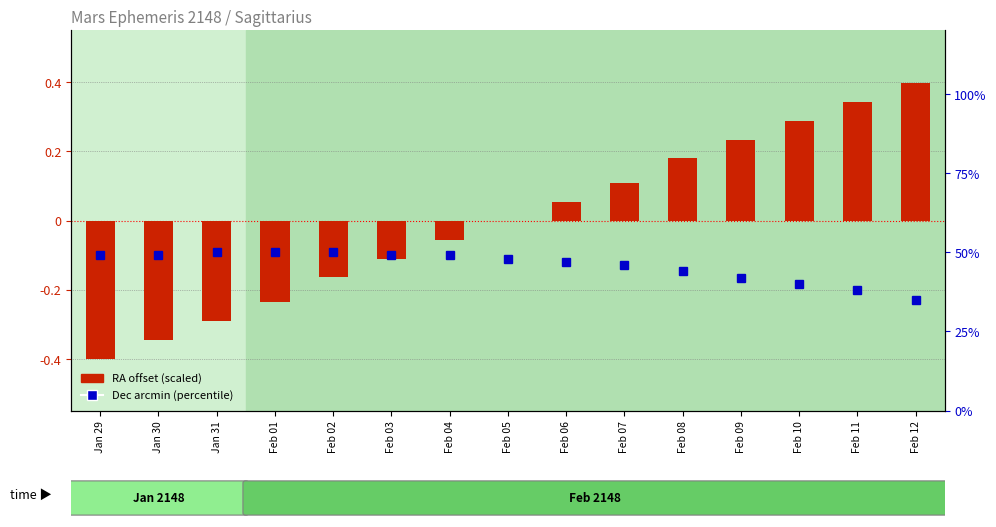

Reading left to right, list all the values displayed in this chart.

RA offset (scaled): Jan 29=-0.4	Jan 30=-0.3	Jan 31=-0.3	Feb 01=-0.2	Feb 02=-0.2	Feb 03=-0.1	Feb 04=-0.1	Feb 05=-0.0	Feb 06=0.1	Feb 07=0.1	Feb 08=0.2	Feb 09=0.2	Feb 10=0.3	Feb 11=0.3	Feb 12=0.4
Dec arcmin (percentile): Jan 29=49.0	Jan 30=49.0	Jan 31=50.0	Feb 01=50.0	Feb 02=50.0	Feb 03=49.0	Feb 04=49.0	Feb 05=48.0	Feb 06=47.0	Feb 07=46.0	Feb 08=44.0	Feb 09=42.0	Feb 10=40.0	Feb 11=38.0	Feb 12=35.0